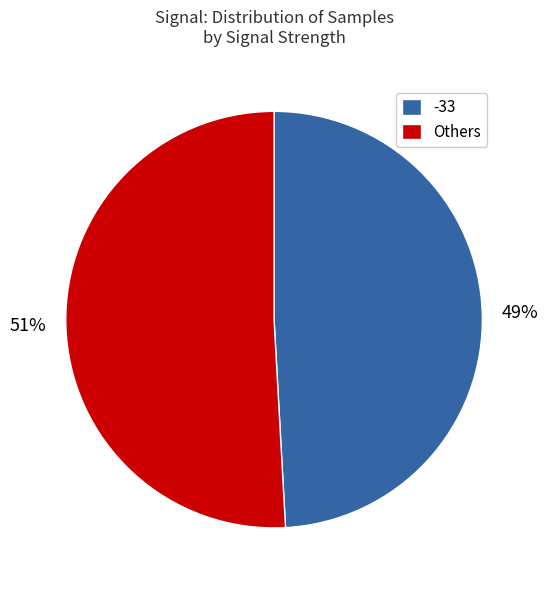

Count the number of slices in the pie.

2